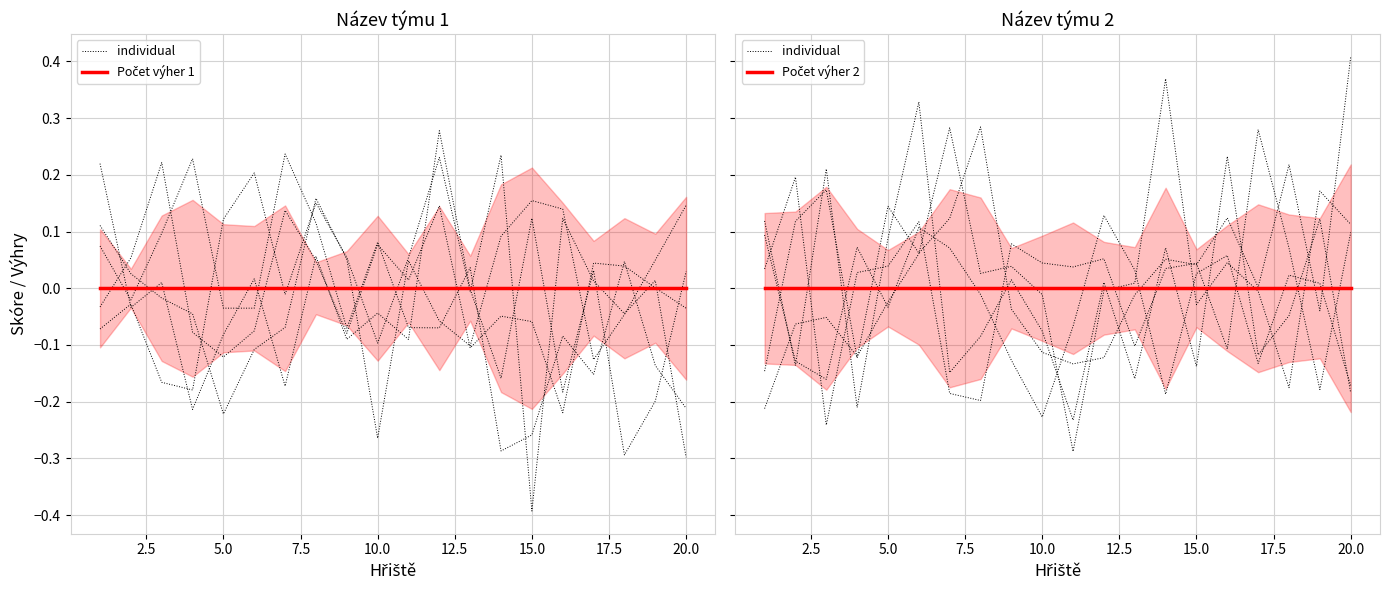

After their last crossing, which series has the higher values: individual or Počet výher 2?

individual